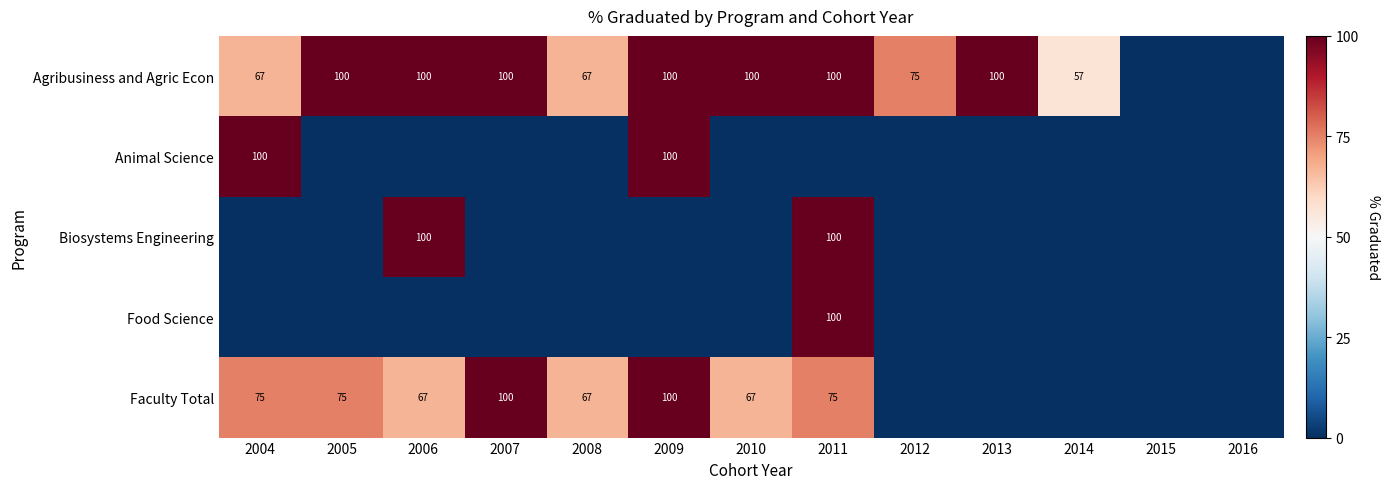

Rank the series by their maximum value, from lowest to highest.

Agribusiness and Agric Econ, Animal Science, Biosystems Engineering, Food Science, Faculty Total